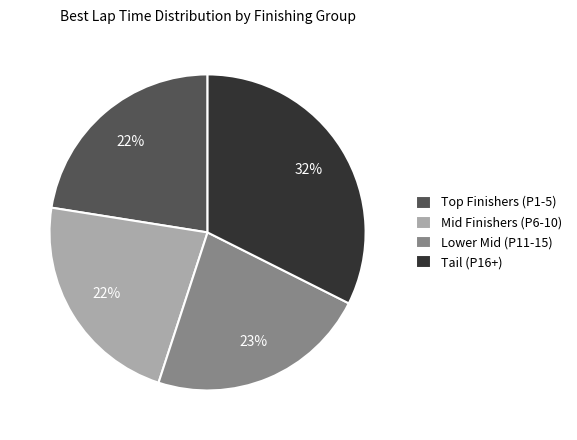

Count the number of slices in the pie.

4